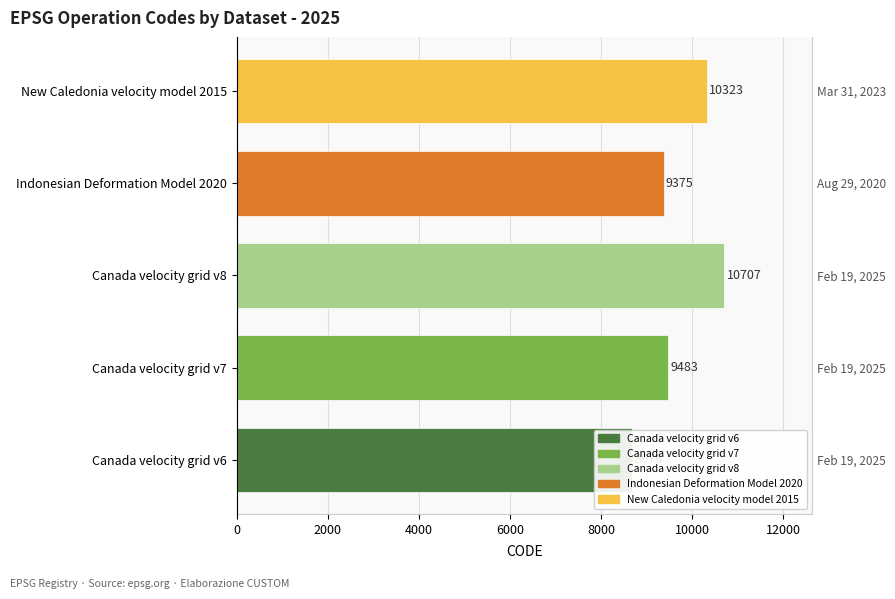

What position from the left is Indonesian Deformation Model 2020?

4